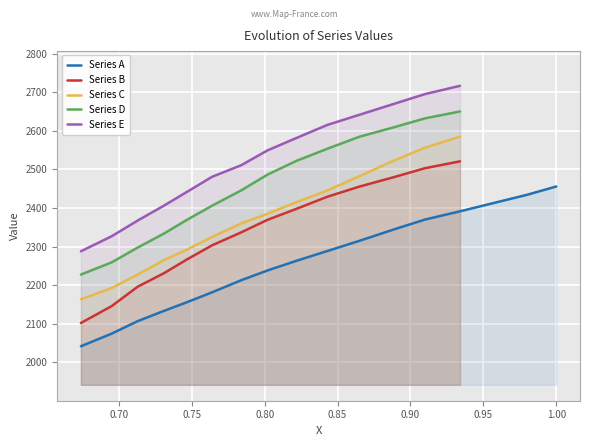

True or false: the data shows 2719.1 at x.

False